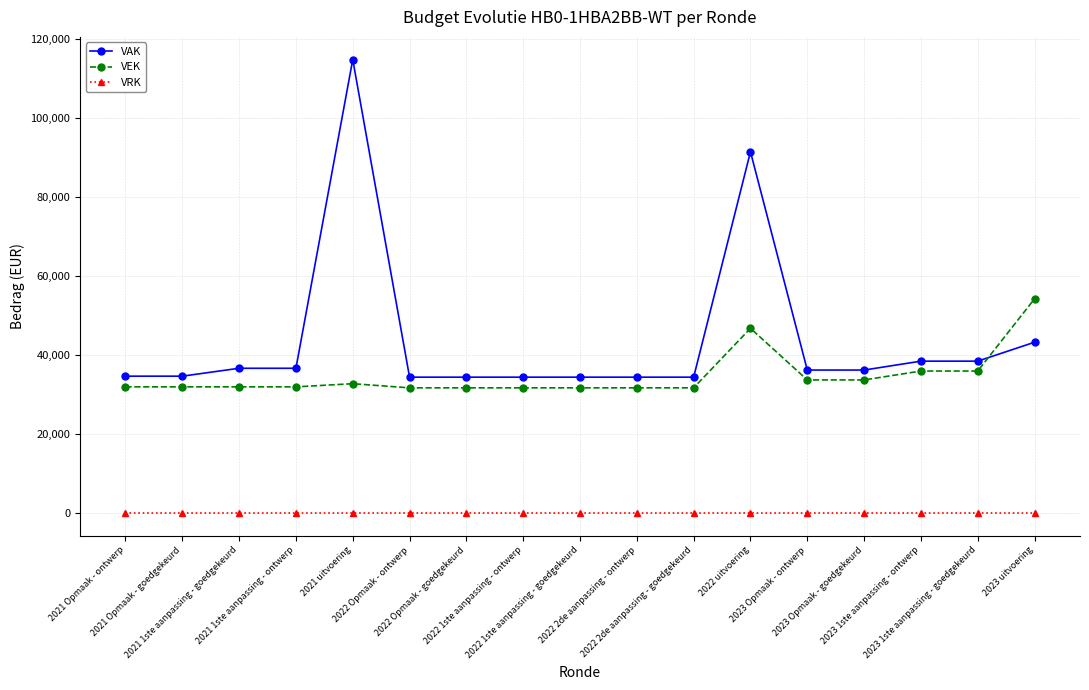

What is the label of the 10th point from the right?

2022 1ste aanpassing - ontwerp